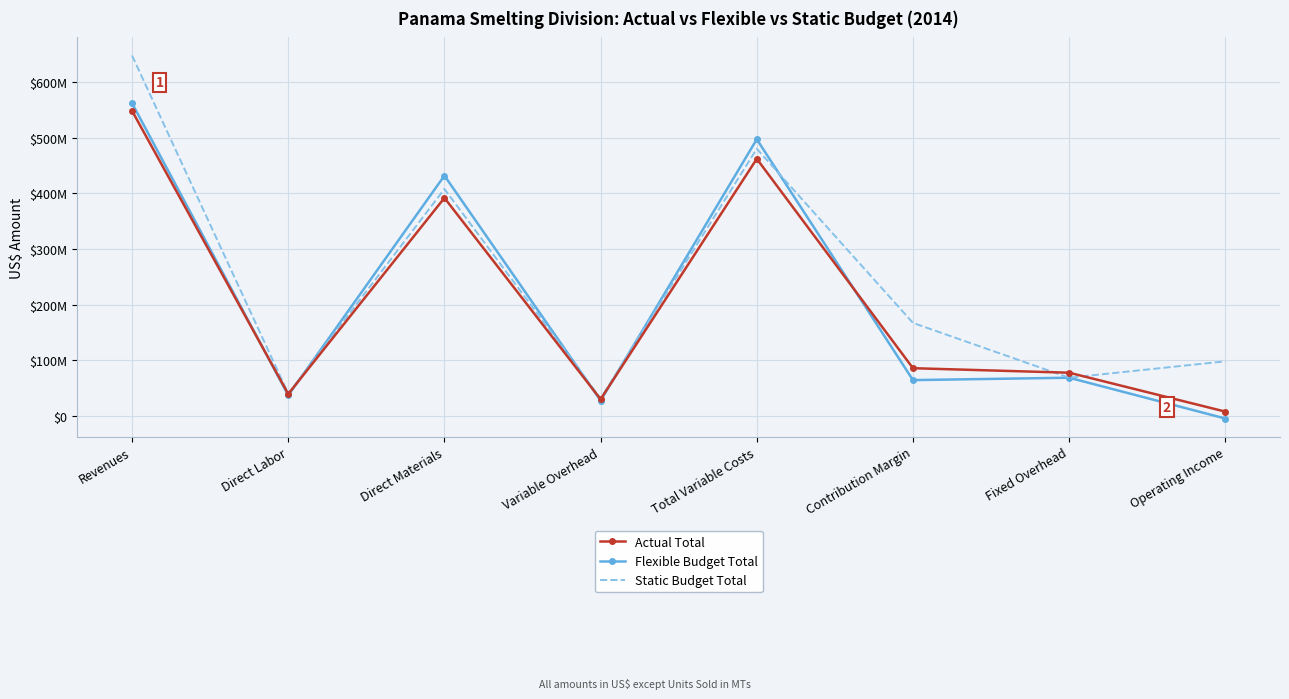

What is the highest value of the Static Budget Total series?

647700000.0